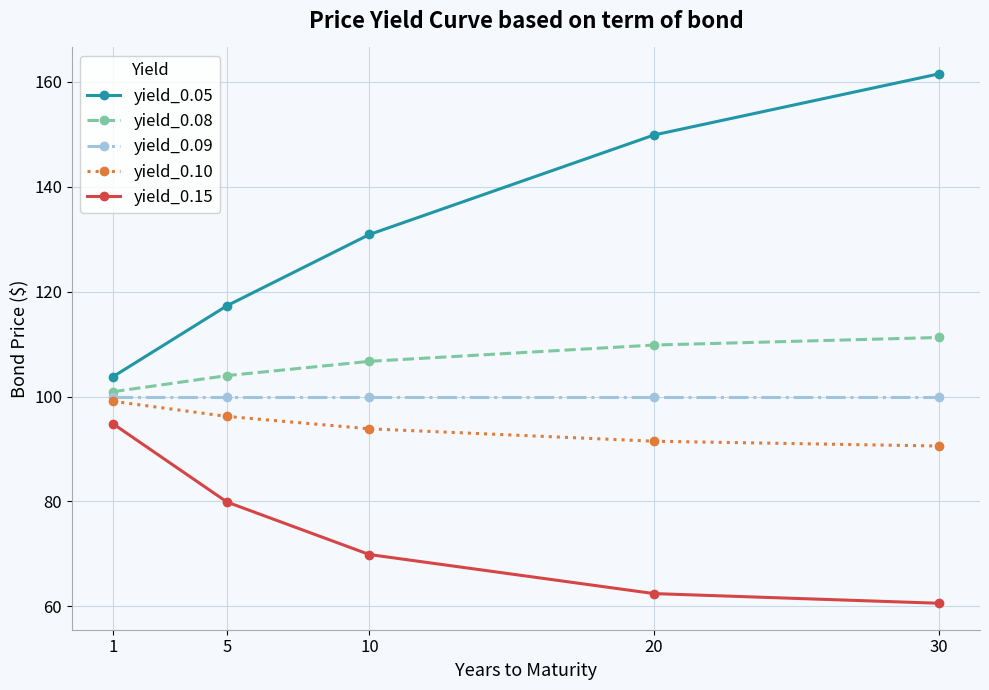

True or false: yield_0.05 has more than 2 points higher than both neighbors.

False